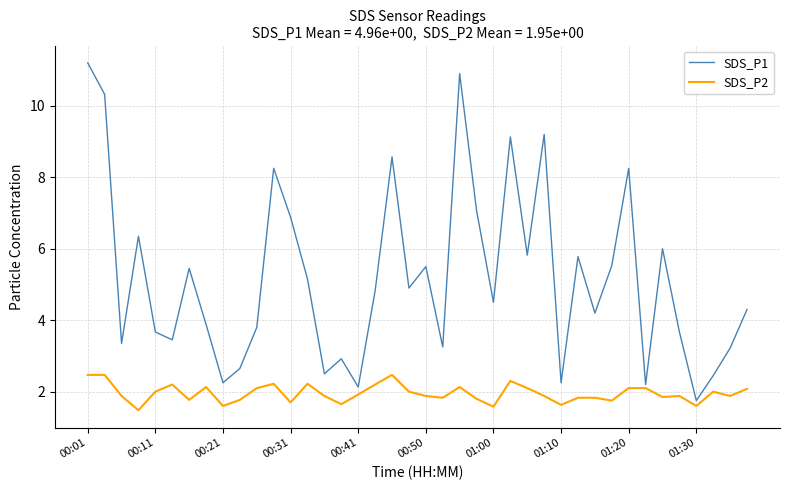

How many values in the SDS_P1 series exceed 4?

23